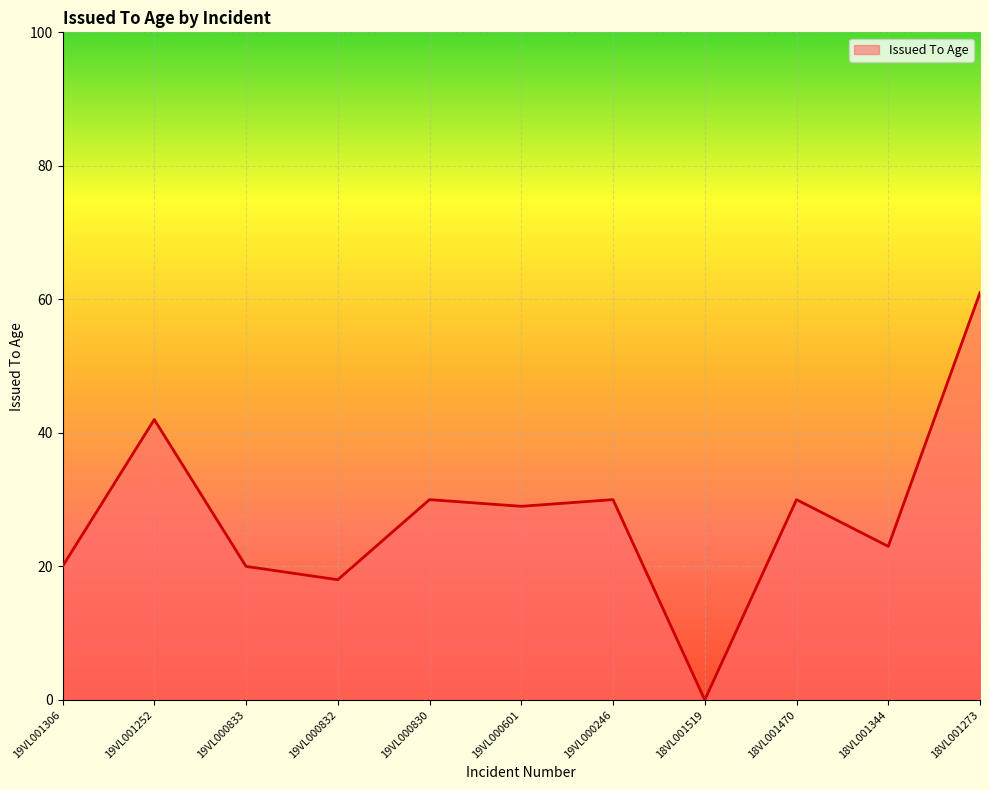

What is the change in value from 19VL000833 to 19VL000601?

+9